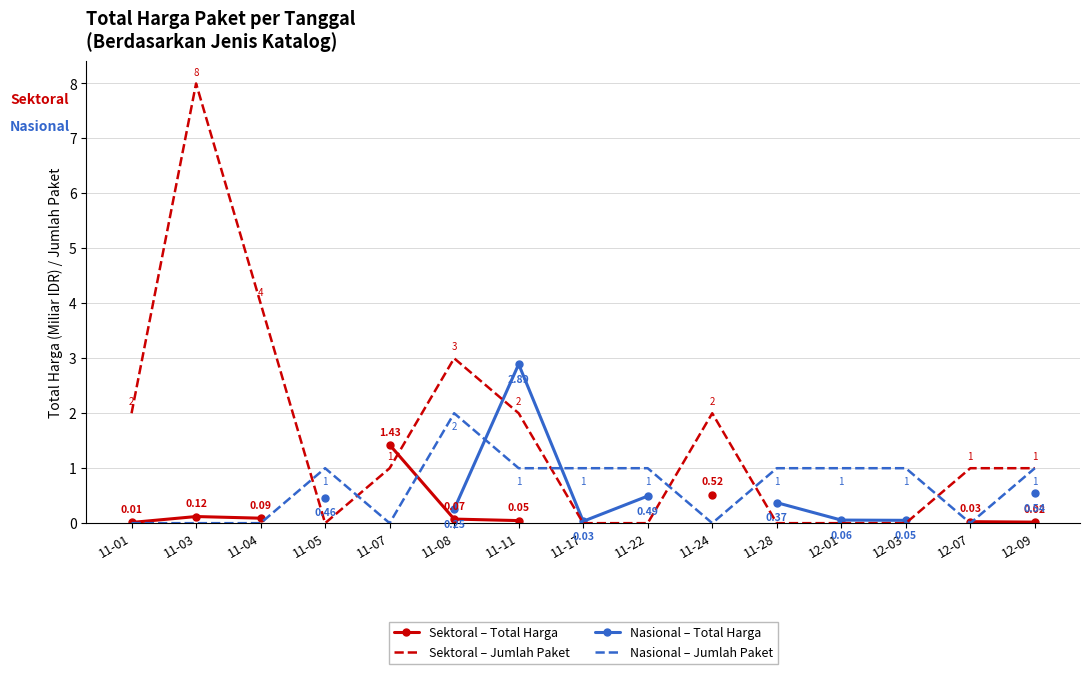

How many positive values does the Sektoral – Total Harga series have?

9